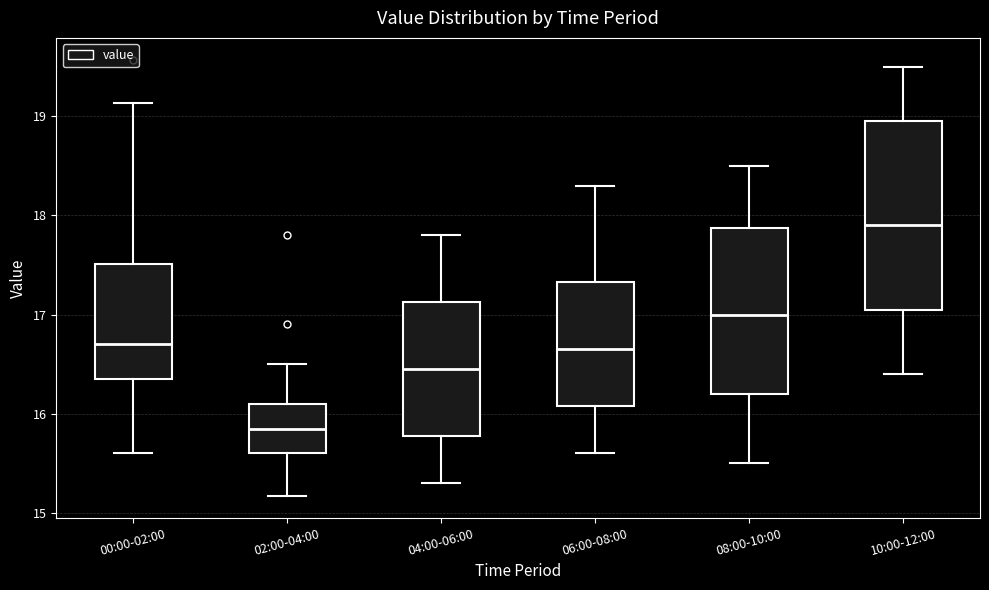

Reading left to right, read every box against the y-axis: the position of its median line, the range the box covers, and the ends of its whiskers. The values are not printed on the chart, so give them approximately, as read against the axis.

00:00-02:00: median 16.7, box 16.4 to 17.5, whiskers 15.6 to 19.1
02:00-04:00: median 15.9, box 15.6 to 16.1, whiskers 15.2 to 16.5
04:00-06:00: median 16.5, box 15.8 to 17.1, whiskers 15.3 to 17.8
06:00-08:00: median 16.7, box 16.1 to 17.3, whiskers 15.6 to 18.3
08:00-10:00: median 17.0, box 16.2 to 17.9, whiskers 15.5 to 18.5
10:00-12:00: median 17.9, box 17.1 to 19.0, whiskers 16.4 to 19.5